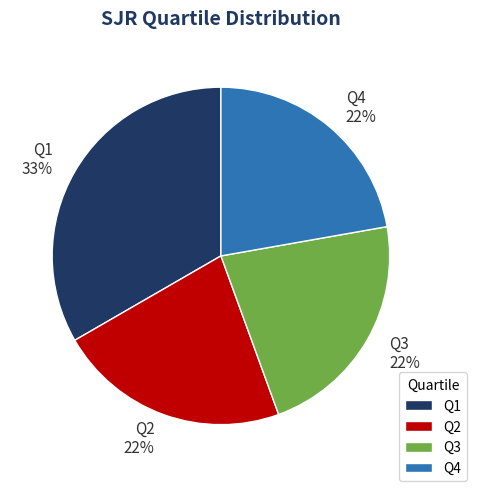

To the nearest percent, what is the difference between the Q2 and Q1 slice percentages?

11%